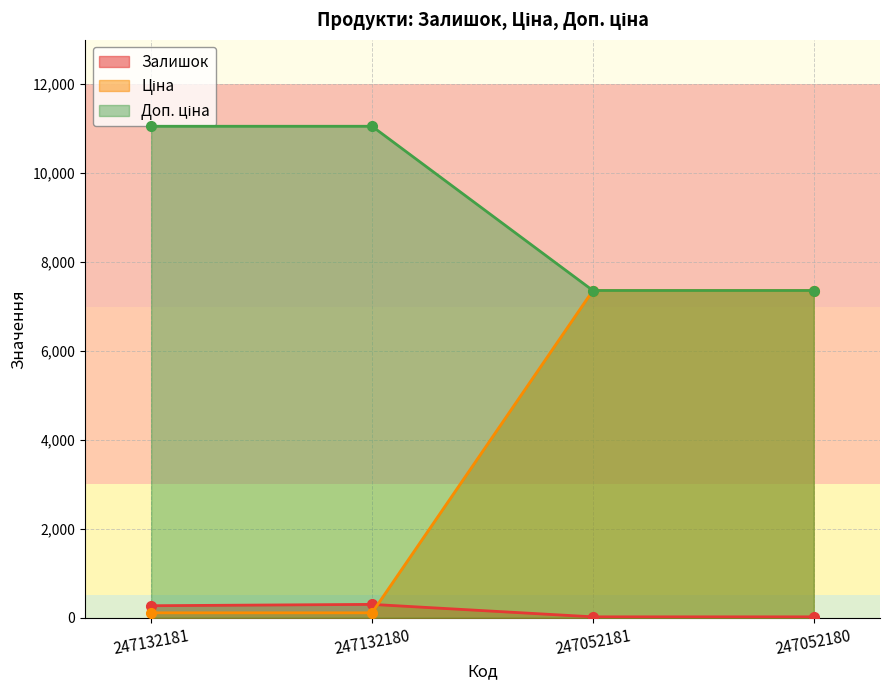

List the series in order of their peak value, lowest first.

Залишок, Ціна, Доп. ціна